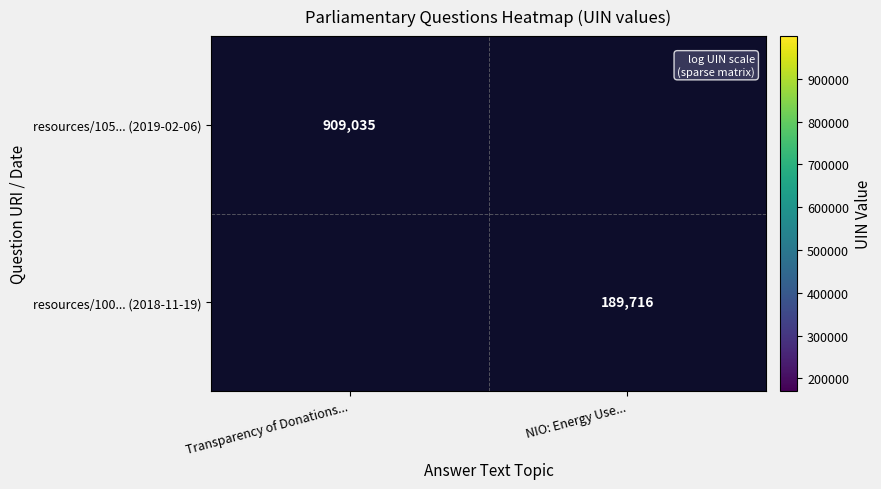

The value of resources/105... (2019-02-06) at Transparency of Donations... is 909035. True or false?

True